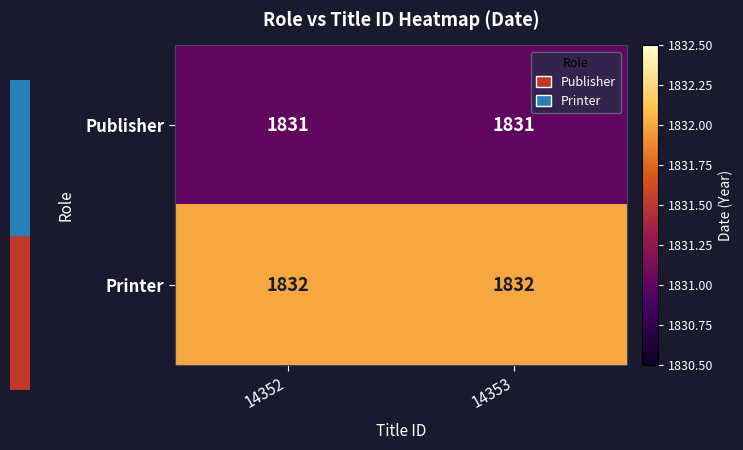

What is the average value of the Publisher series?

1831